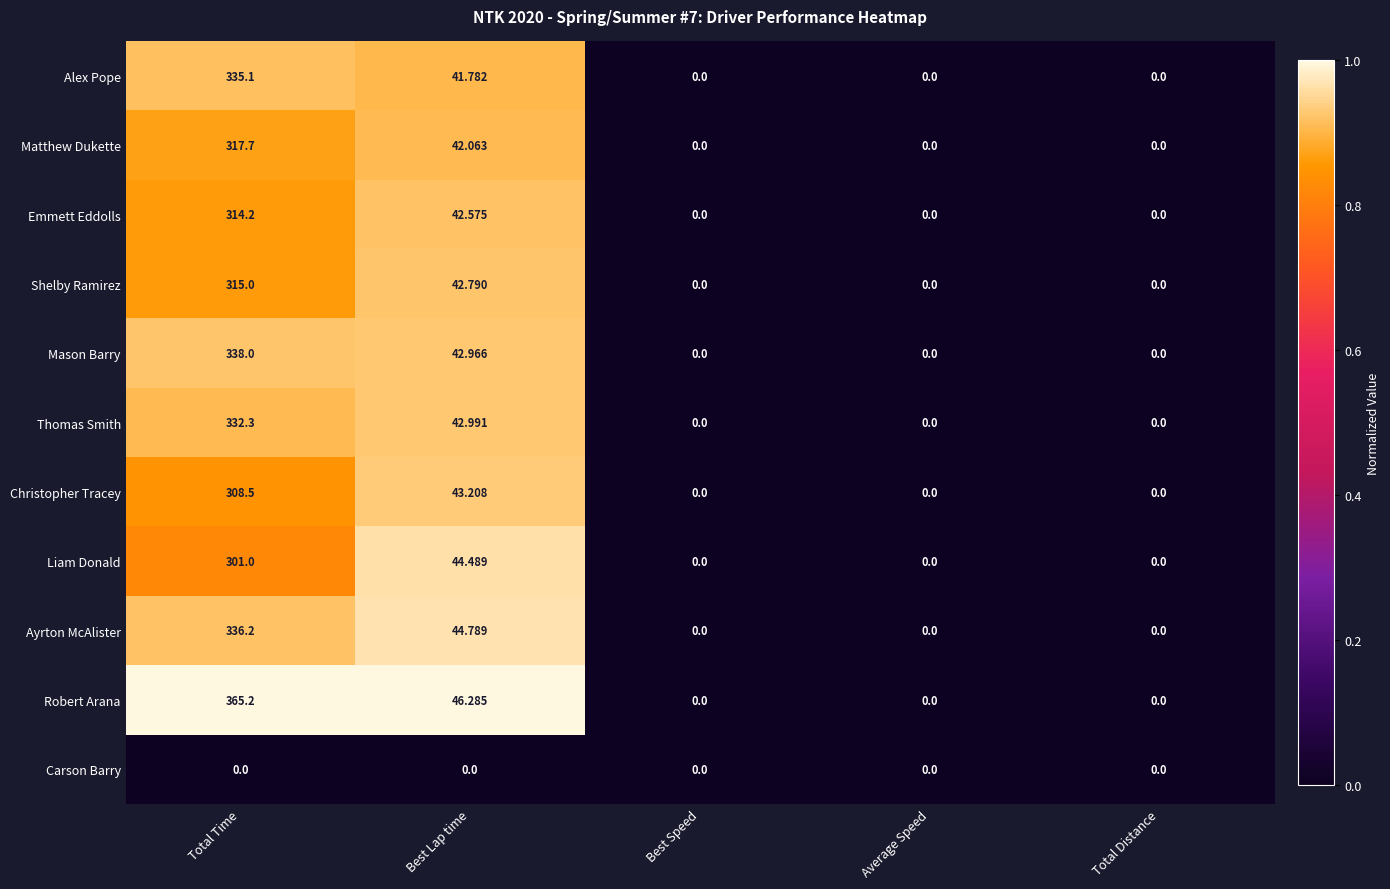

Rank the series at Total Time from highest to lowest value.

Robert Arana, Mason Barry, Ayrton McAlister, Alex Pope, Thomas Smith, Matthew Dukette, Shelby Ramirez, Emmett Eddolls, Christopher Tracey, Liam Donald, Carson Barry